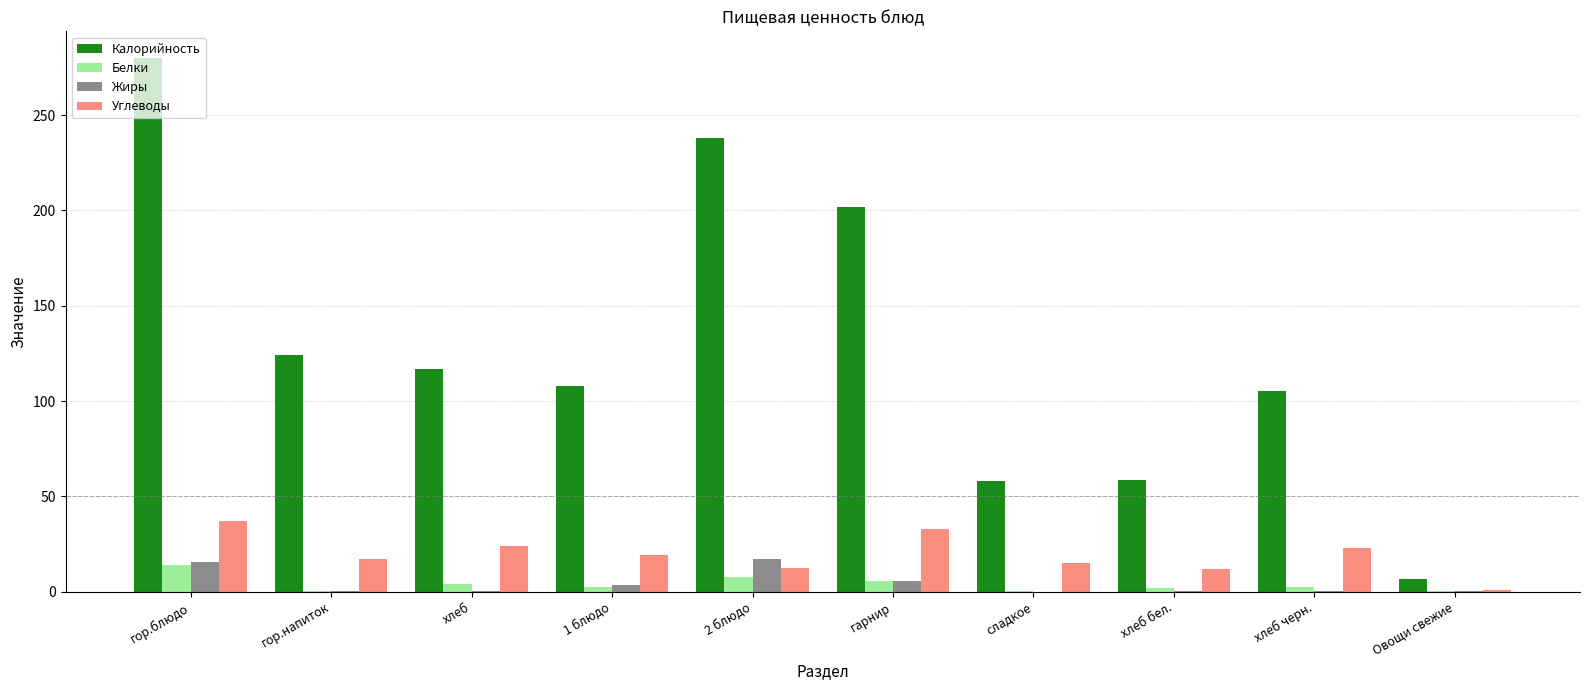

How many distinct data groups are displayed?

4